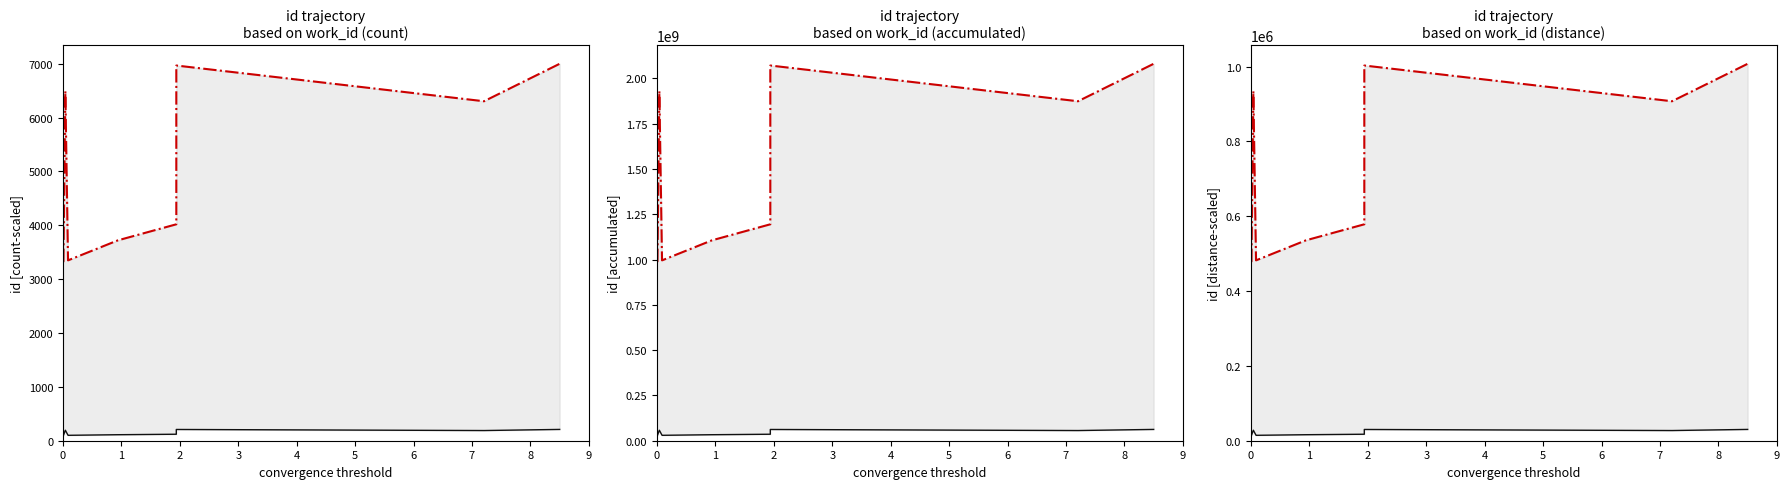

What is the maximum value for worst trajectory?

1007500.0